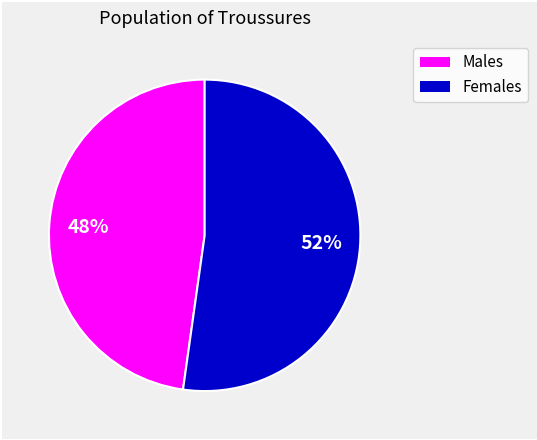

To the nearest percent, what is the average slice percentage?

50%